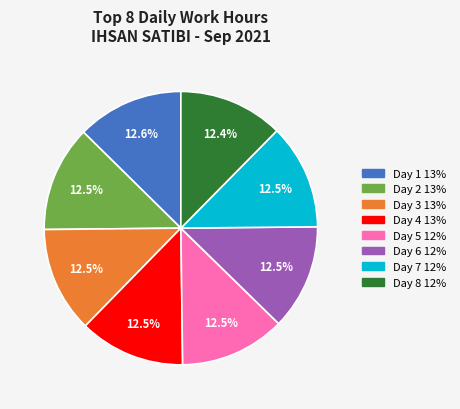

How many segments does this pie chart have?

8